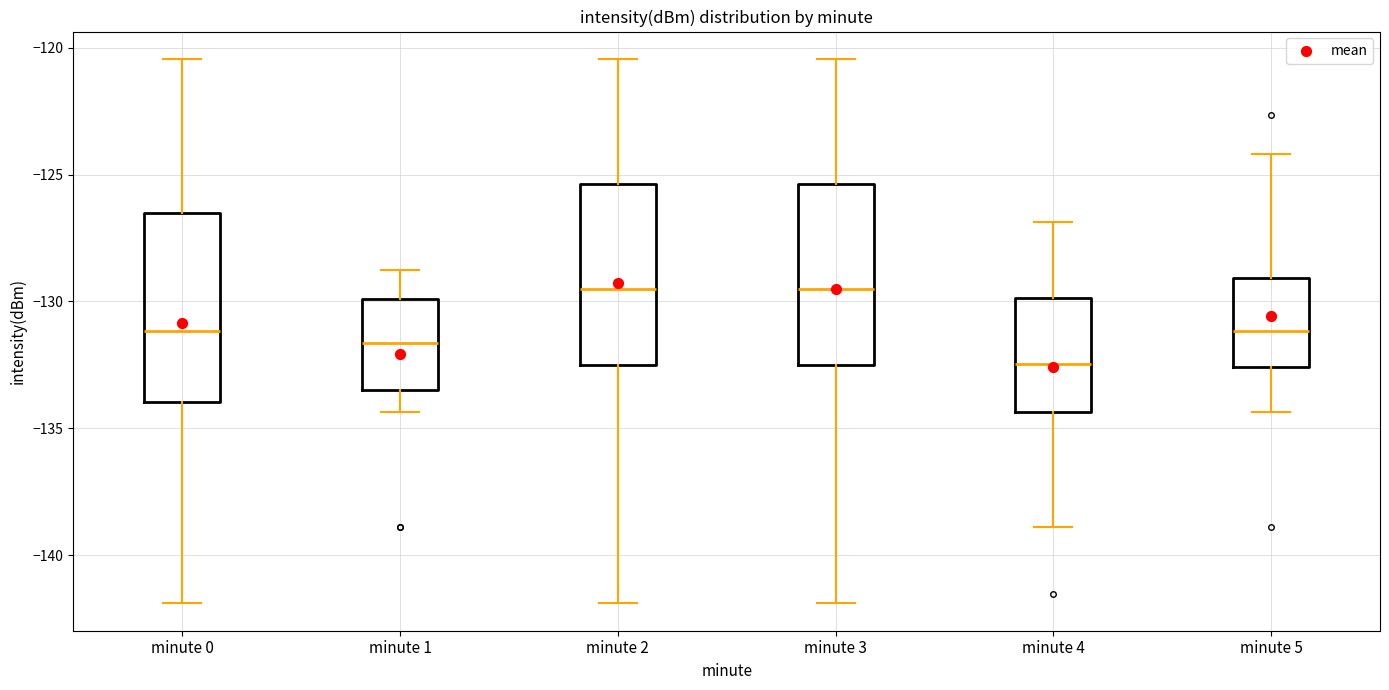

Reading left to right, transcribe this box plot: for each box, give where its median line is, the range the box spans, and where its two whiskers end, as read against the y-axis. The values are not printed on the chart, so give them approximately, as read against the axis.

minute 0: median -131.0, box -134.0 to -126.5, whiskers -142.0 to -120.5
minute 1: median -131.5, box -133.5 to -130.0, whiskers -134.5 to -129.0
minute 2: median -129.5, box -132.5 to -125.5, whiskers -142.0 to -120.5
minute 3: median -129.5, box -132.5 to -125.5, whiskers -142.0 to -120.5
minute 4: median -132.5, box -134.5 to -130.0, whiskers -139.0 to -127.0
minute 5: median -131.0, box -132.5 to -129.0, whiskers -134.5 to -124.0